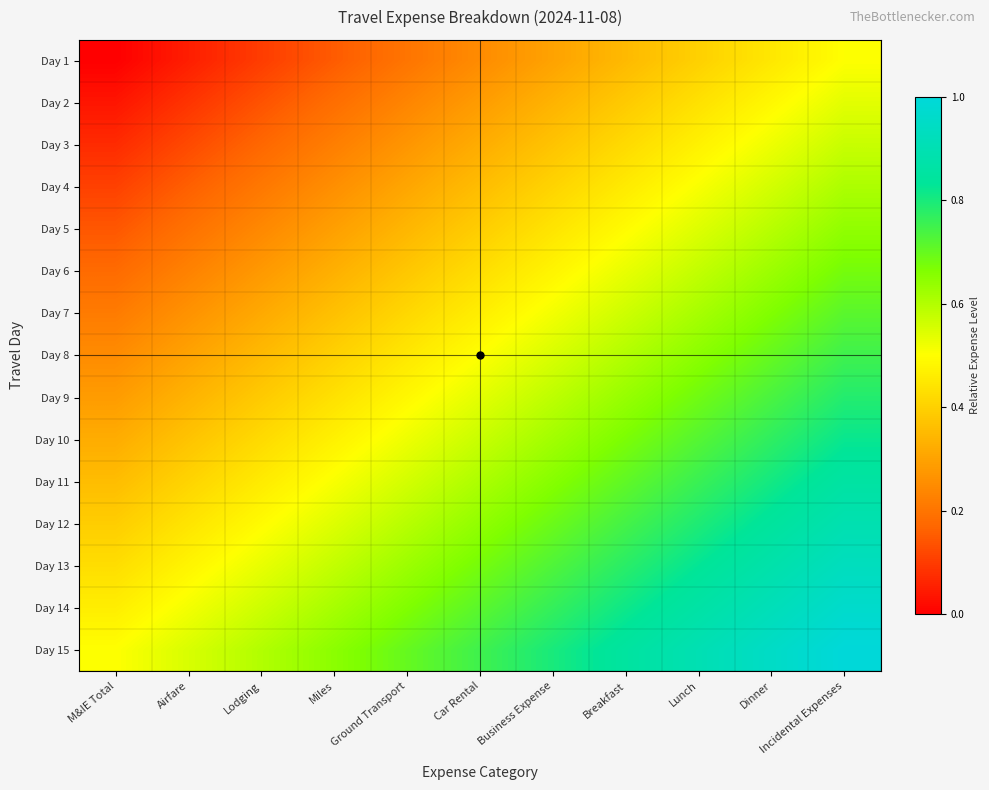

Reading right to left, list all the values displayed in this chart.

Day 1: Incidental Expenses=0.5	Dinner=0.5	Lunch=0.4	Breakfast=0.3	Business Expense=0.3	Car Rental=0.2	Ground Transport=0.2	Miles=0.1	Lodging=0.1	Airfare=0.1	M&IE Total=0.0
Day 2: Incidental Expenses=0.5	Dinner=0.5	Lunch=0.4	Breakfast=0.4	Business Expense=0.3	Car Rental=0.3	Ground Transport=0.2	Miles=0.2	Lodging=0.1	Airfare=0.1	M&IE Total=0.0
Day 3: Incidental Expenses=0.6	Dinner=0.5	Lunch=0.5	Breakfast=0.4	Business Expense=0.4	Car Rental=0.3	Ground Transport=0.3	Miles=0.2	Lodging=0.2	Airfare=0.1	M&IE Total=0.1
Day 4: Incidental Expenses=0.6	Dinner=0.6	Lunch=0.5	Breakfast=0.5	Business Expense=0.4	Car Rental=0.4	Ground Transport=0.3	Miles=0.3	Lodging=0.2	Airfare=0.2	M&IE Total=0.1
Day 5: Incidental Expenses=0.6	Dinner=0.6	Lunch=0.5	Breakfast=0.5	Business Expense=0.4	Car Rental=0.4	Ground Transport=0.3	Miles=0.3	Lodging=0.2	Airfare=0.2	M&IE Total=0.1
Day 6: Incidental Expenses=0.7	Dinner=0.6	Lunch=0.6	Breakfast=0.5	Business Expense=0.5	Car Rental=0.4	Ground Transport=0.4	Miles=0.3	Lodging=0.3	Airfare=0.2	M&IE Total=0.2
Day 7: Incidental Expenses=0.7	Dinner=0.7	Lunch=0.6	Breakfast=0.6	Business Expense=0.5	Car Rental=0.5	Ground Transport=0.4	Miles=0.4	Lodging=0.3	Airfare=0.3	M&IE Total=0.2
Day 8: Incidental Expenses=0.8	Dinner=0.7	Lunch=0.7	Breakfast=0.6	Business Expense=0.6	Car Rental=0.5	Ground Transport=0.5	Miles=0.4	Lodging=0.3	Airfare=0.3	M&IE Total=0.2
Day 9: Incidental Expenses=0.8	Dinner=0.7	Lunch=0.7	Breakfast=0.6	Business Expense=0.6	Car Rental=0.5	Ground Transport=0.5	Miles=0.4	Lodging=0.4	Airfare=0.3	M&IE Total=0.3
Day 10: Incidental Expenses=0.8	Dinner=0.8	Lunch=0.7	Breakfast=0.7	Business Expense=0.6	Car Rental=0.6	Ground Transport=0.5	Miles=0.5	Lodging=0.4	Airfare=0.4	M&IE Total=0.3
Day 11: Incidental Expenses=0.9	Dinner=0.8	Lunch=0.8	Breakfast=0.7	Business Expense=0.7	Car Rental=0.6	Ground Transport=0.6	Miles=0.5	Lodging=0.5	Airfare=0.4	M&IE Total=0.4
Day 12: Incidental Expenses=0.9	Dinner=0.8	Lunch=0.8	Breakfast=0.7	Business Expense=0.7	Car Rental=0.6	Ground Transport=0.6	Miles=0.5	Lodging=0.5	Airfare=0.4	M&IE Total=0.4
Day 13: Incidental Expenses=0.9	Dinner=0.9	Lunch=0.8	Breakfast=0.8	Business Expense=0.7	Car Rental=0.7	Ground Transport=0.6	Miles=0.6	Lodging=0.5	Airfare=0.5	M&IE Total=0.4
Day 14: Incidental Expenses=1.0	Dinner=0.9	Lunch=0.9	Breakfast=0.8	Business Expense=0.8	Car Rental=0.7	Ground Transport=0.7	Miles=0.6	Lodging=0.6	Airfare=0.5	M&IE Total=0.5
Day 15: Incidental Expenses=1.0	Dinner=0.9	Lunch=0.9	Breakfast=0.8	Business Expense=0.8	Car Rental=0.8	Ground Transport=0.7	Miles=0.7	Lodging=0.6	Airfare=0.6	M&IE Total=0.5